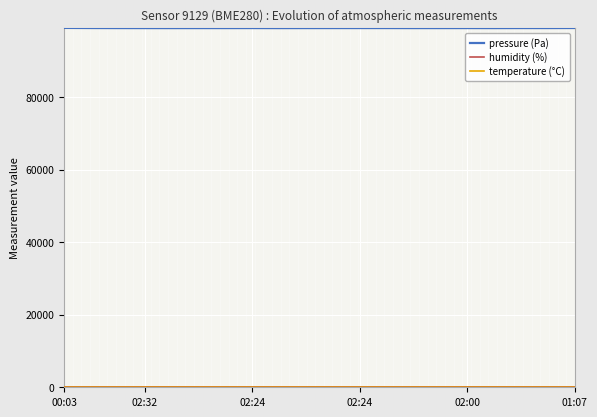

Which series has the largest total across all categories?

pressure (Pa)